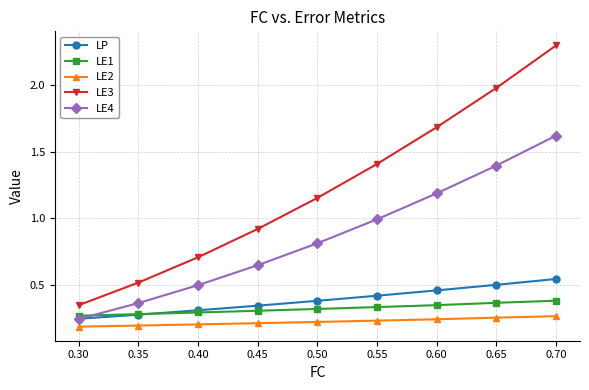

How many categories are shown in the chart?

9